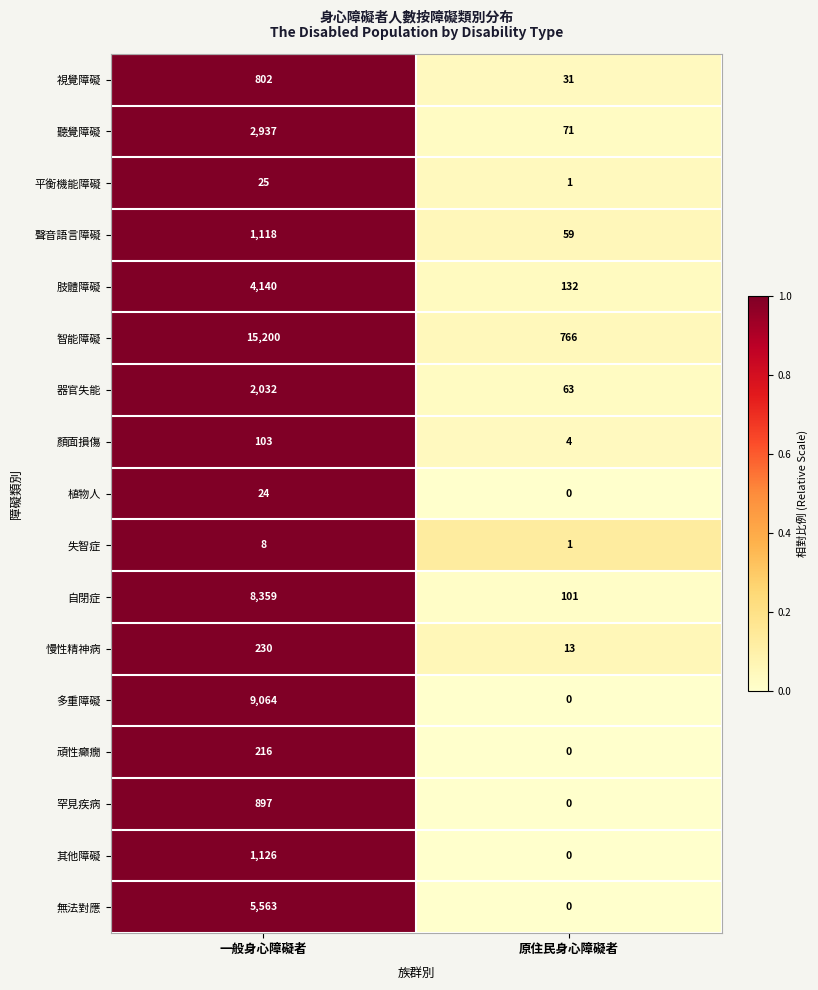

At how many categories does at least one series exceed 0?

2